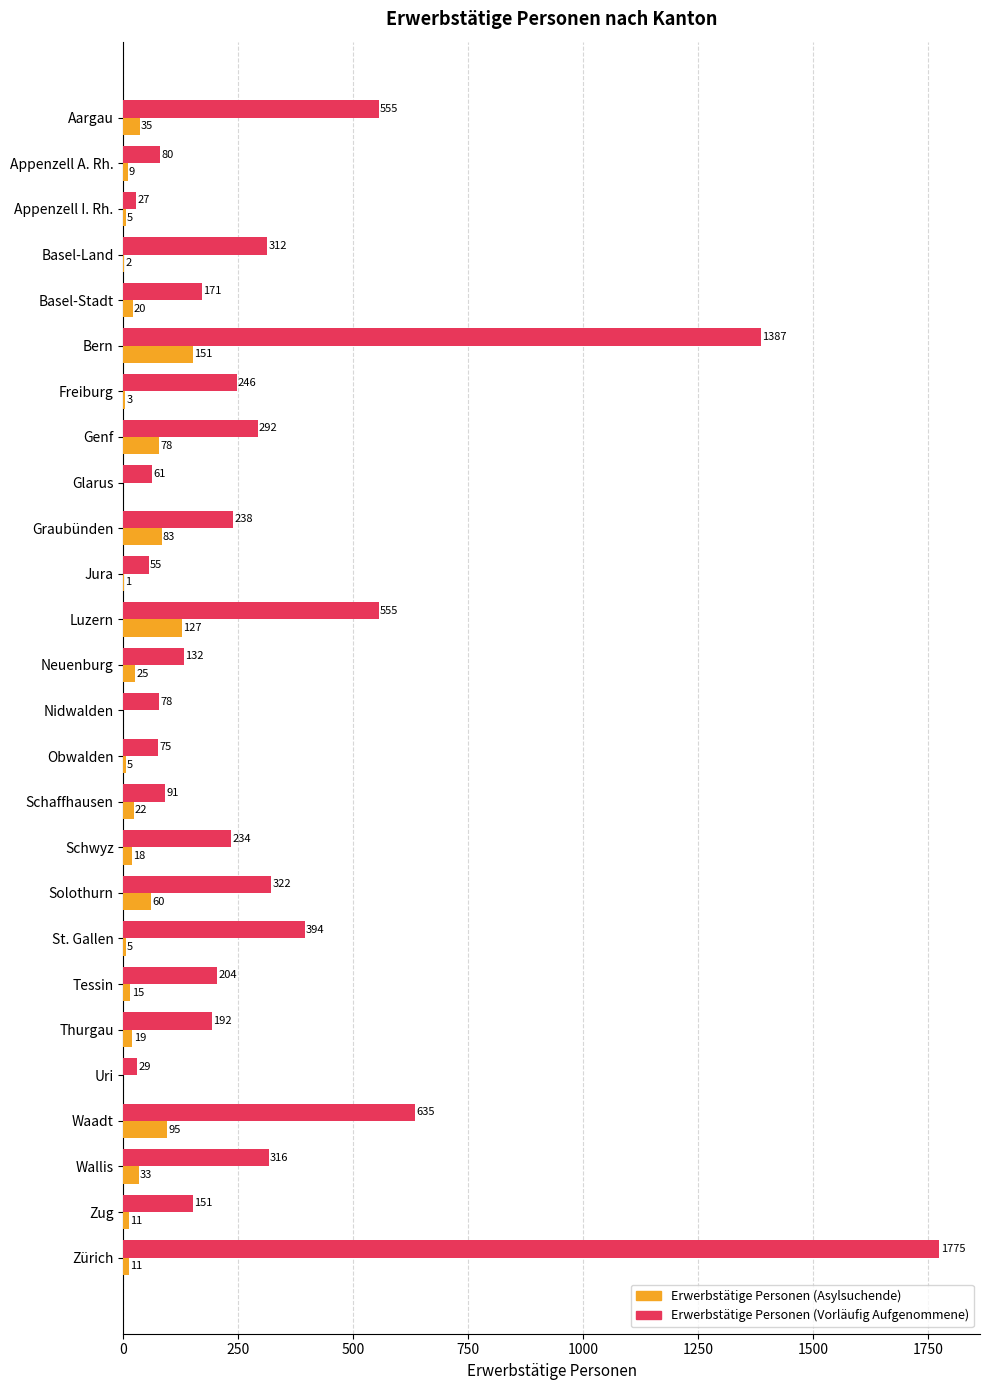

Where is Erwerbstätige Personen (Vorläufig Aufgenommene) nearest to the value 901?

Waadt